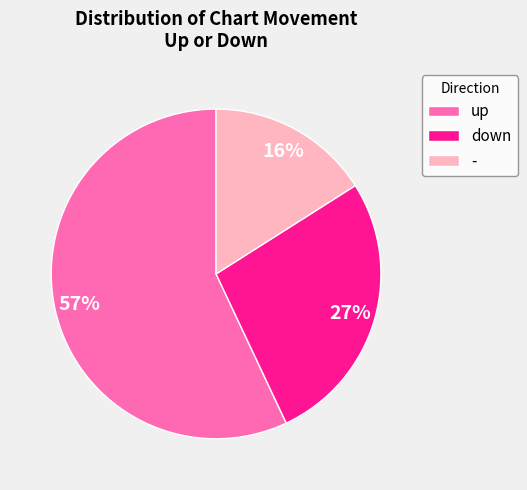

Rank the categories by value from lowest to highest.

-, down, up